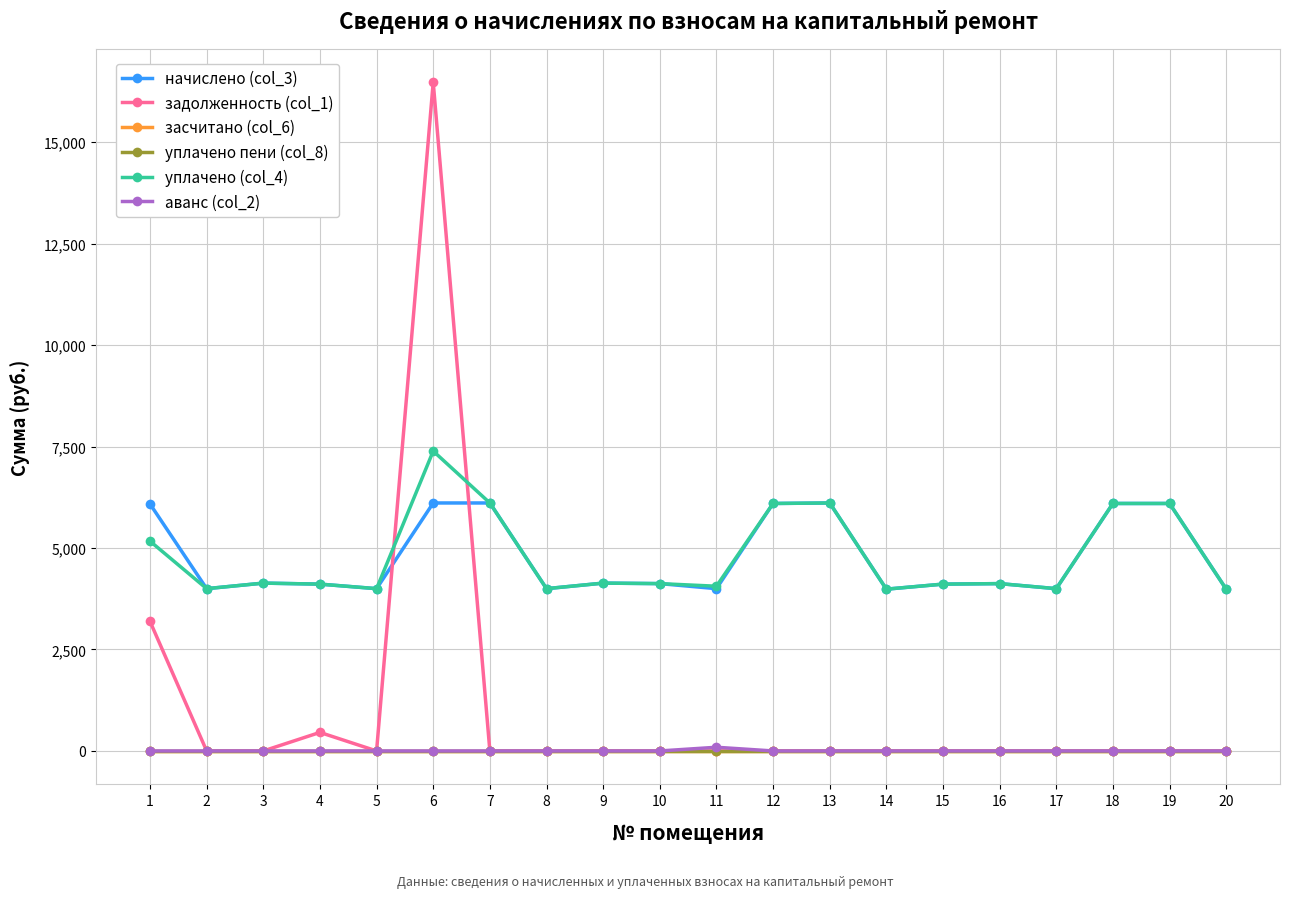

At 2, list the series in order from largest to smallest.

начислено (col_3), уплачено (col_4), задолженность (col_1), засчитано (col_6), уплачено пени (col_8), аванс (col_2)